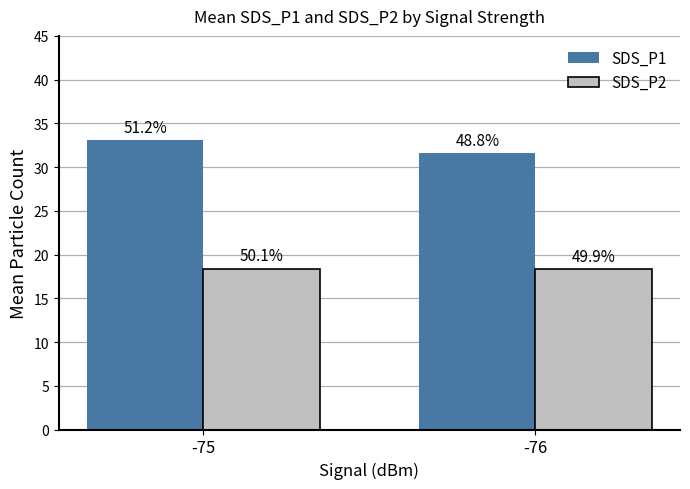

How many groups of bars are there?

2